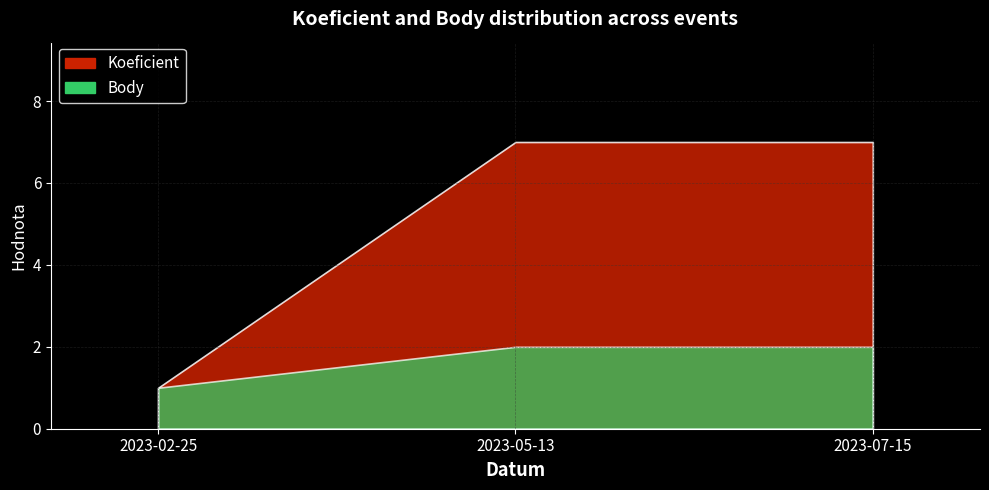

Reading right to left, extract all data points from this chart.

Koeficient: 2023-07-15=7	2023-05-13=7	2023-02-25=1
Body: 2023-07-15=2	2023-05-13=2	2023-02-25=1